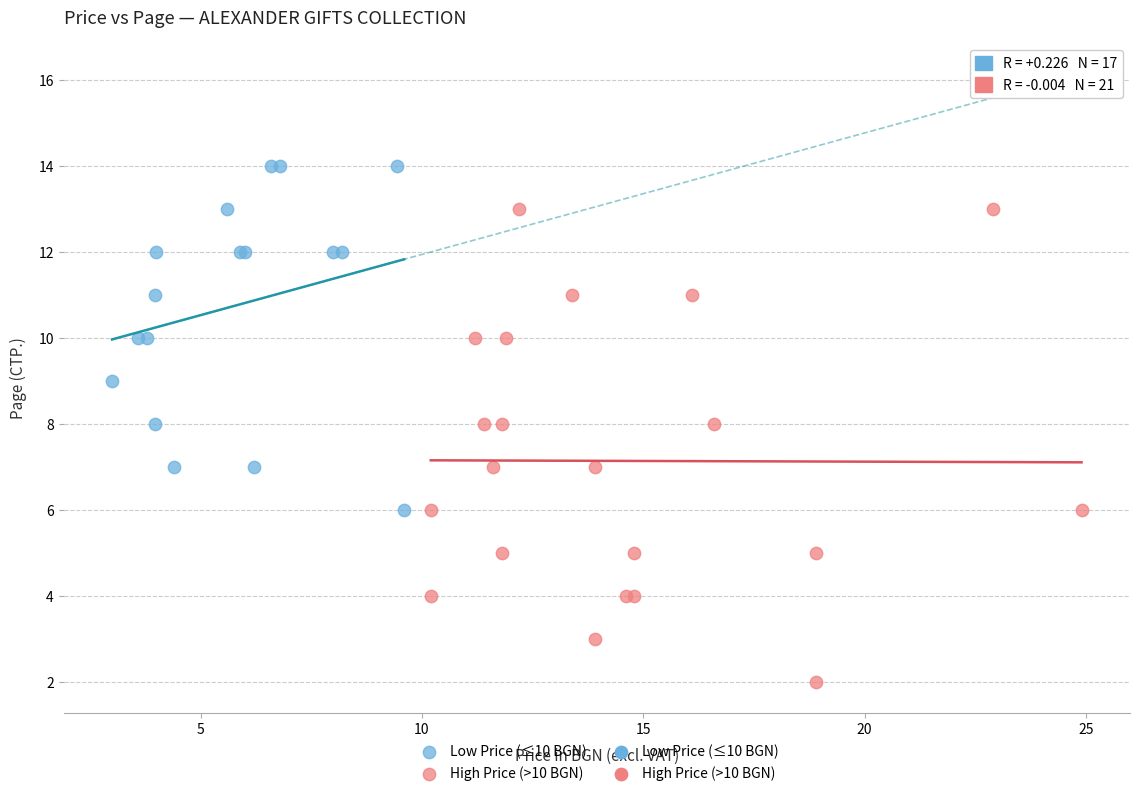

Which series reaches the minimum Y coordinate?

High Price (>10 BGN)